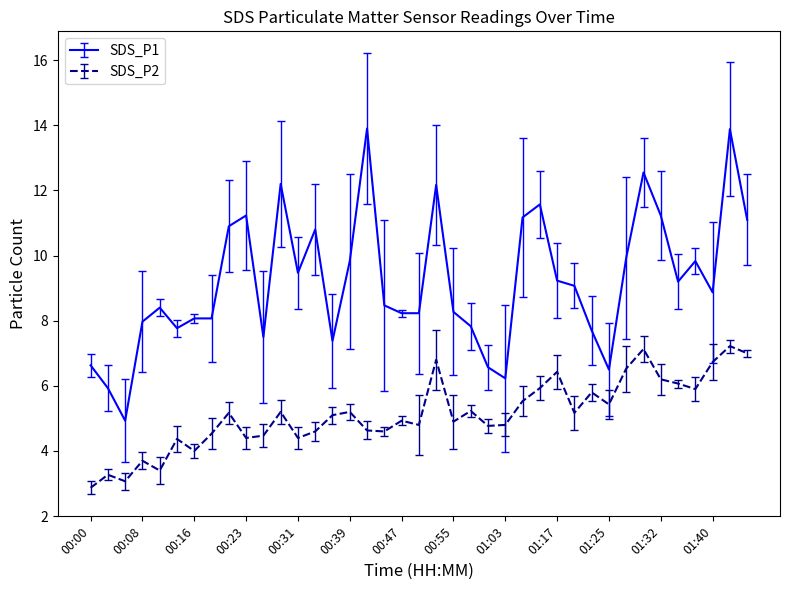

What is the highest value of the SDS_P2 series?

7.2